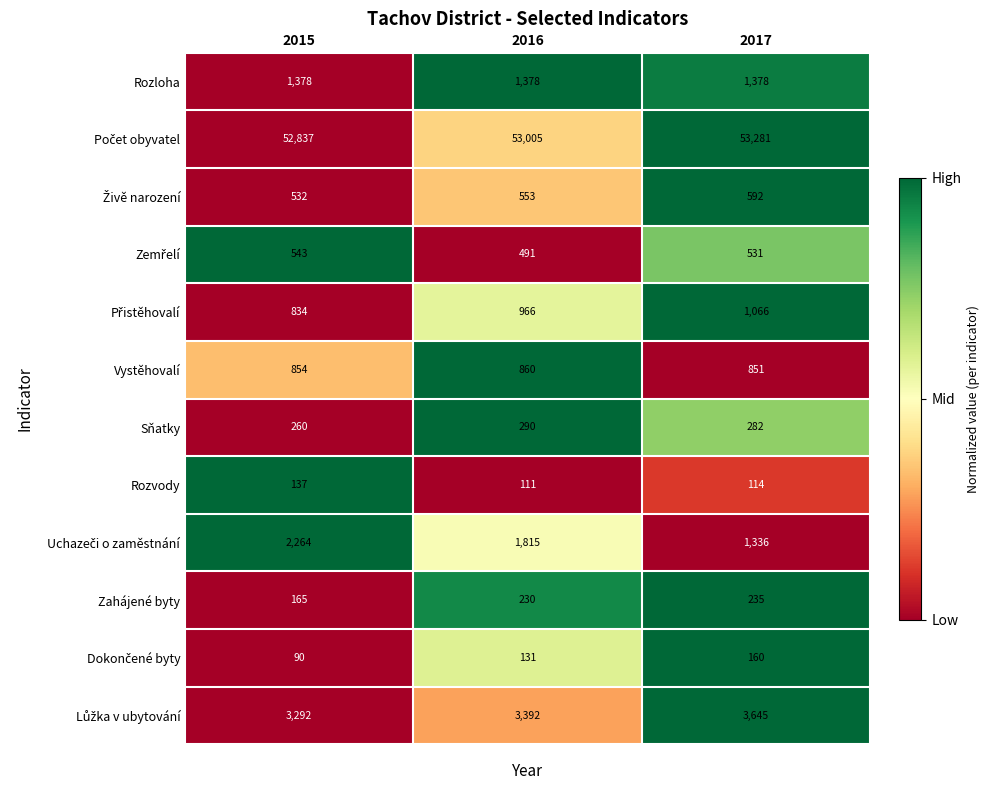

How many categories are shown in the chart?

3